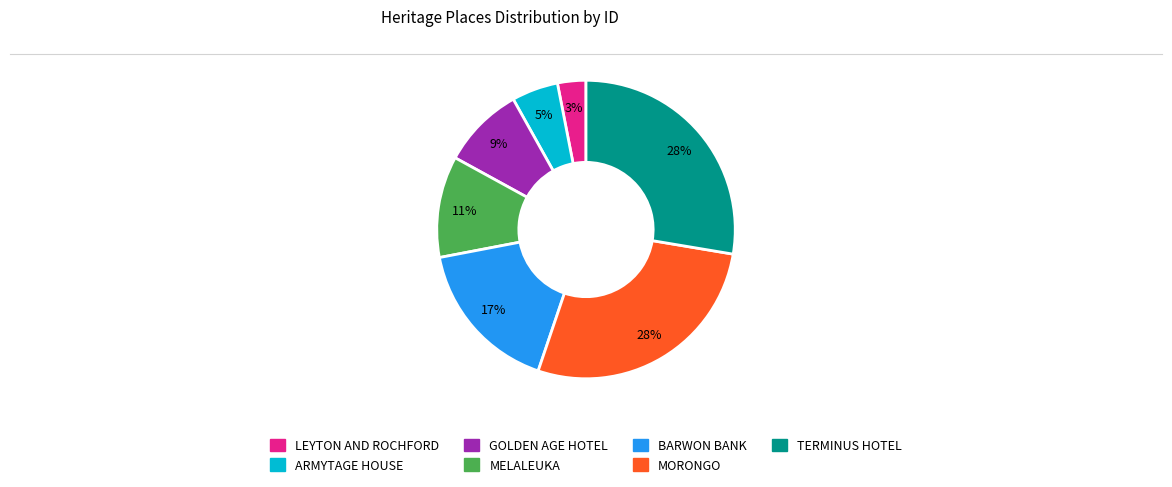

Do GOLDEN AGE HOTEL and MELALEUKA together represent more than half of the pie?

No